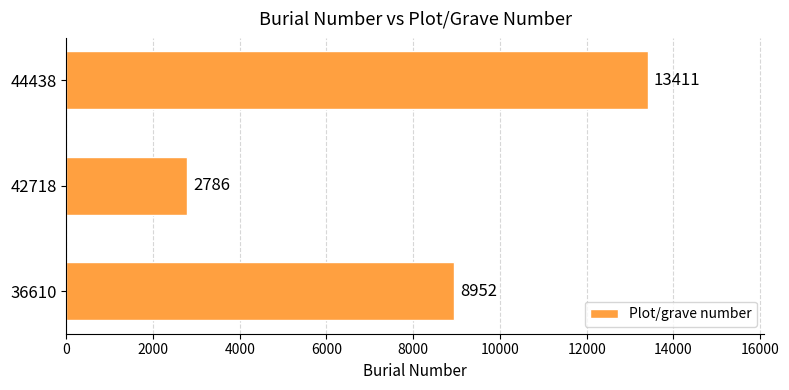

What is the difference between the maximum and minimum values?

10625